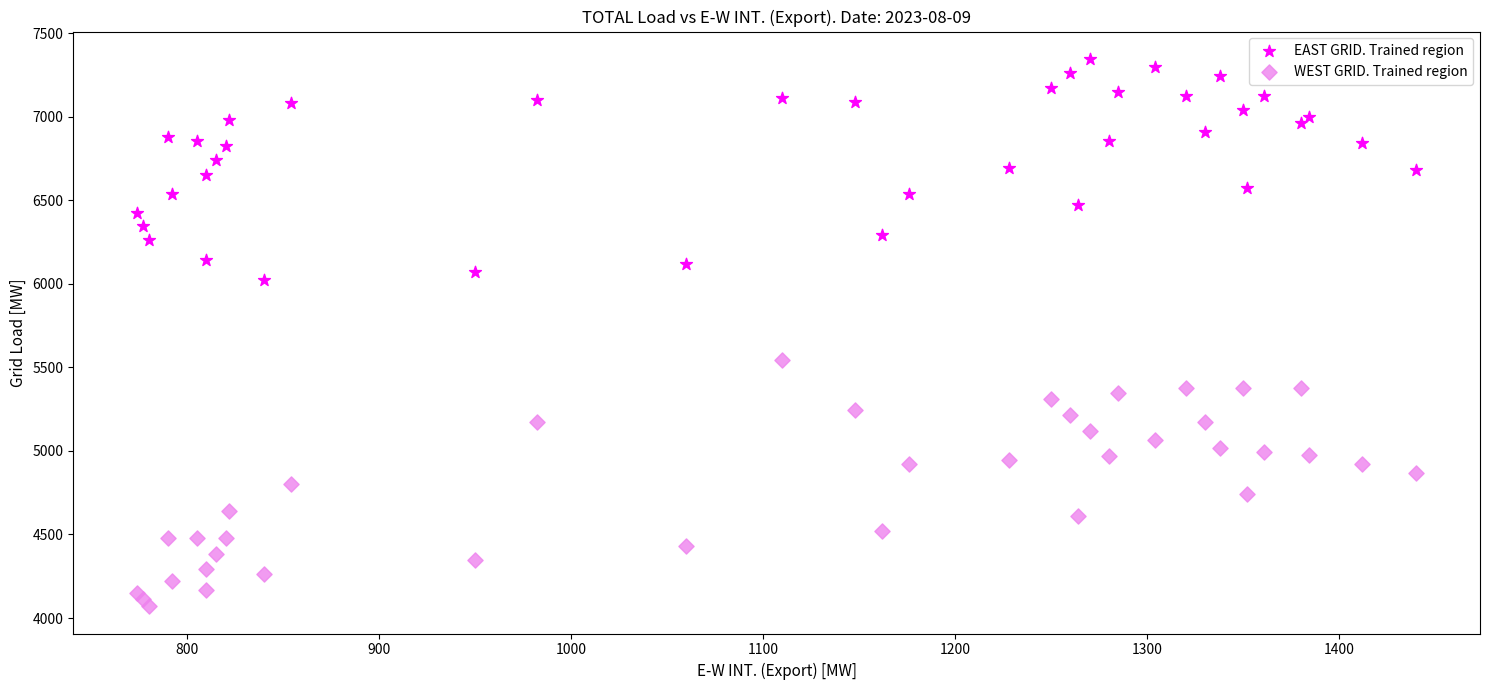

Which series reaches the minimum Y coordinate?

WEST GRID. Trained region